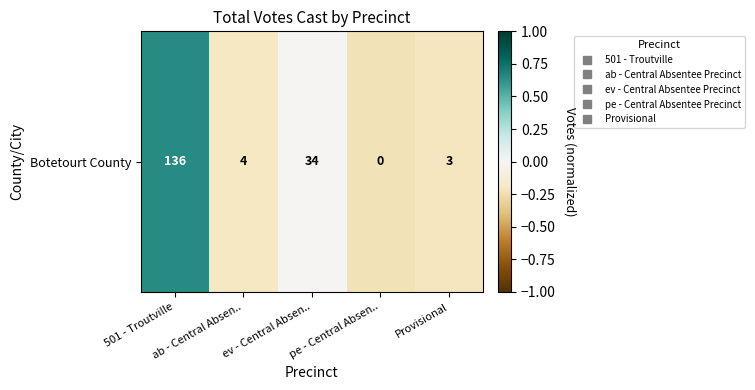

Which label corresponds to the smallest value in the chart?

pe - Central Absen..